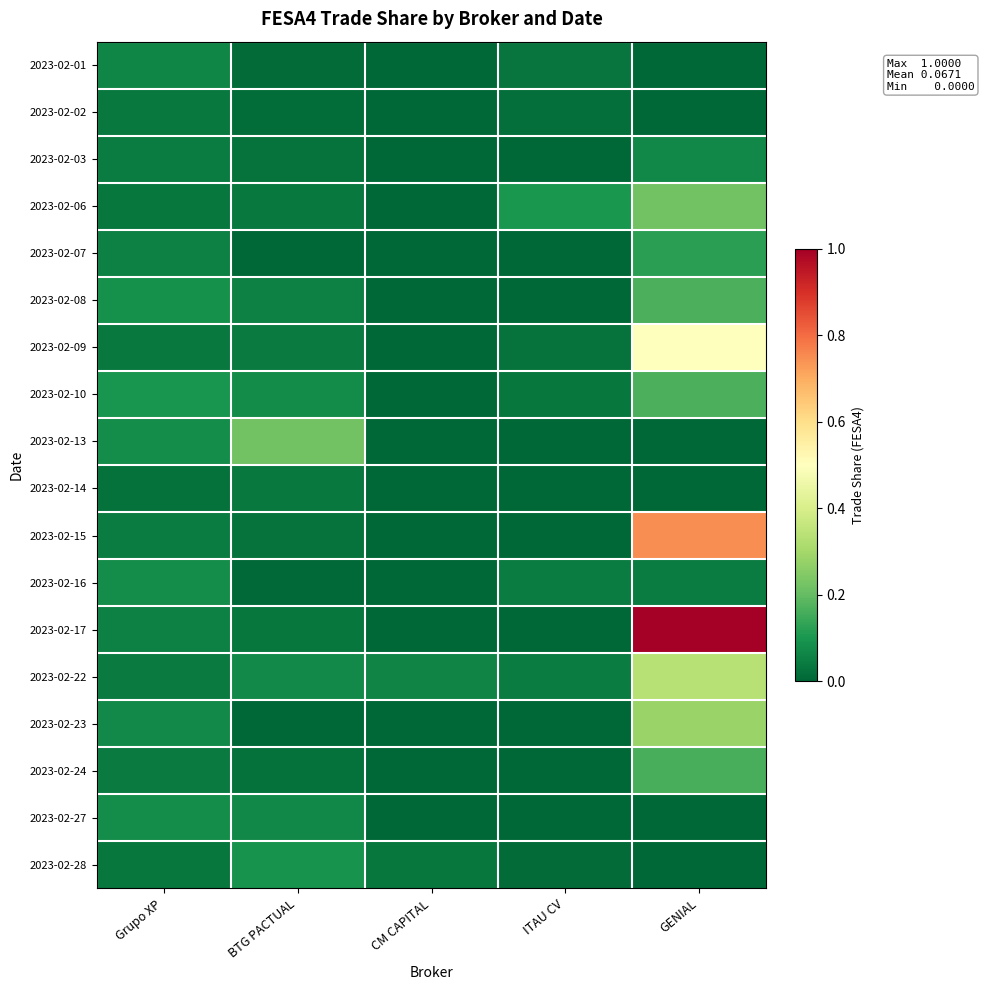

What is the total value across all series at GENIAL?

3.8